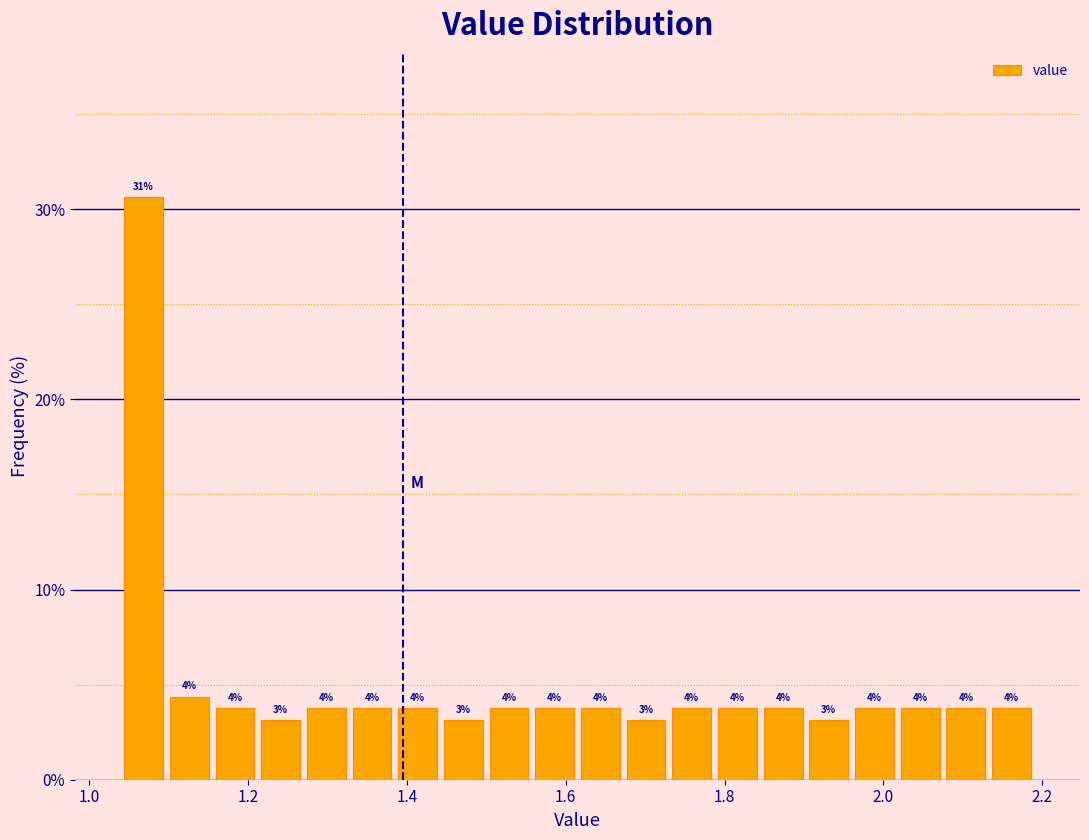

Read against the x-axis, roughly where is the centre of the tallest bar?

1.06